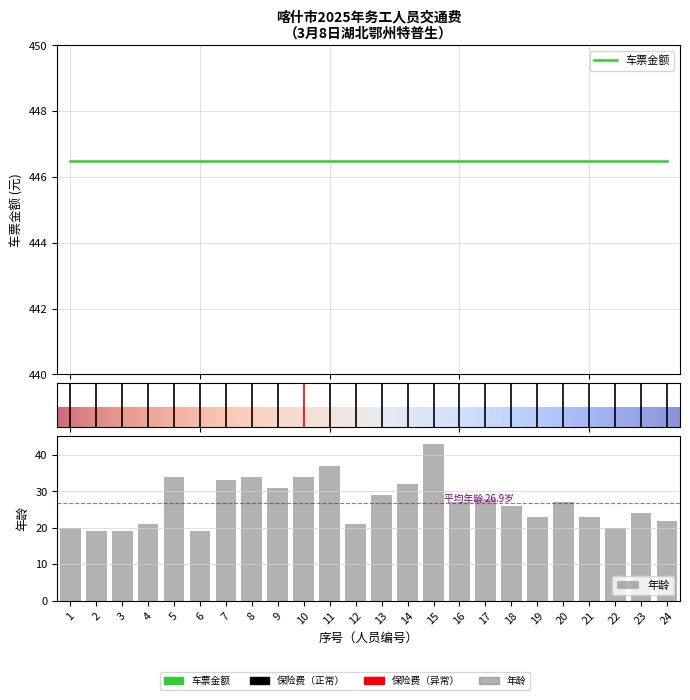

Between 9 and 1, which is larger?

9